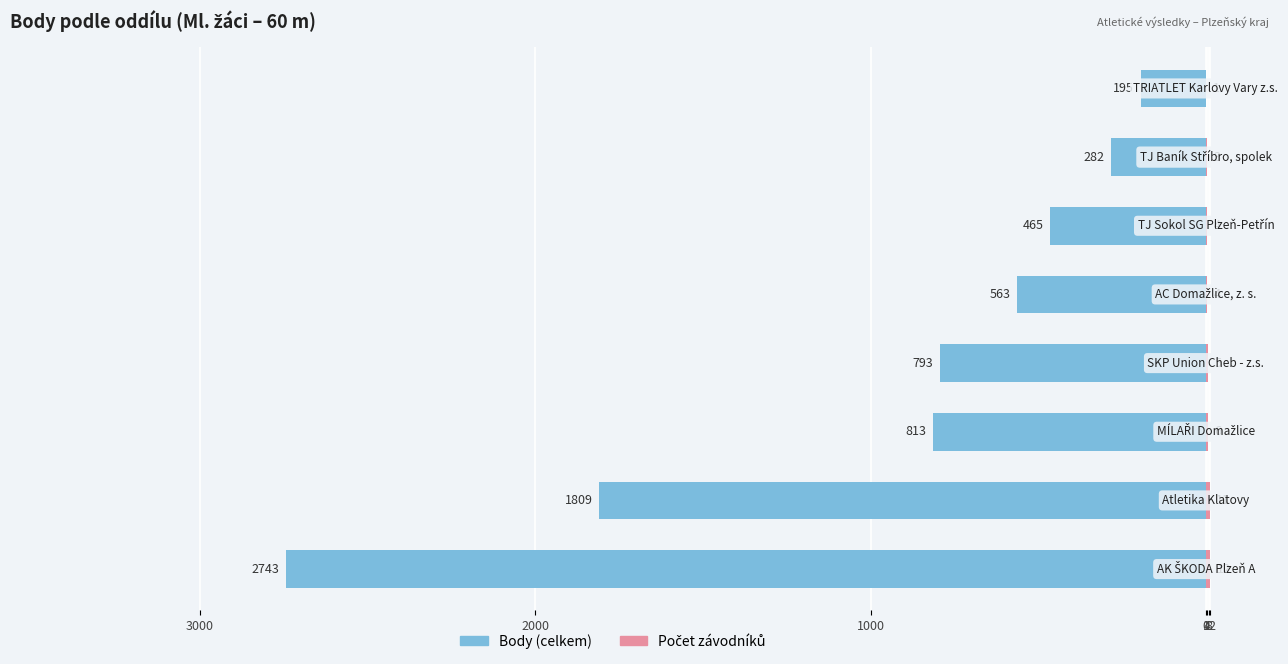

Which series changed the most between 3000 and 4?

Body